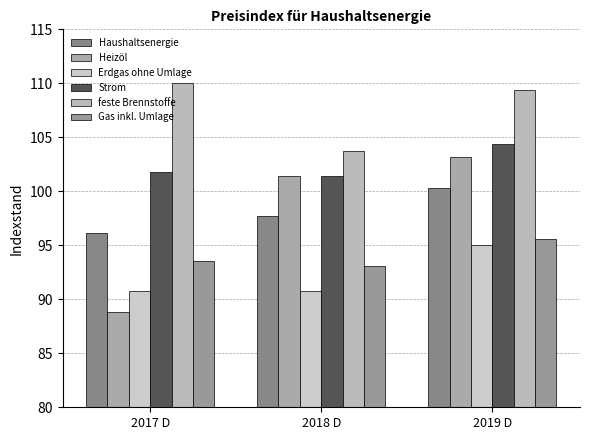

What is the spread (max minus min) of values at 2017 D?

21.2